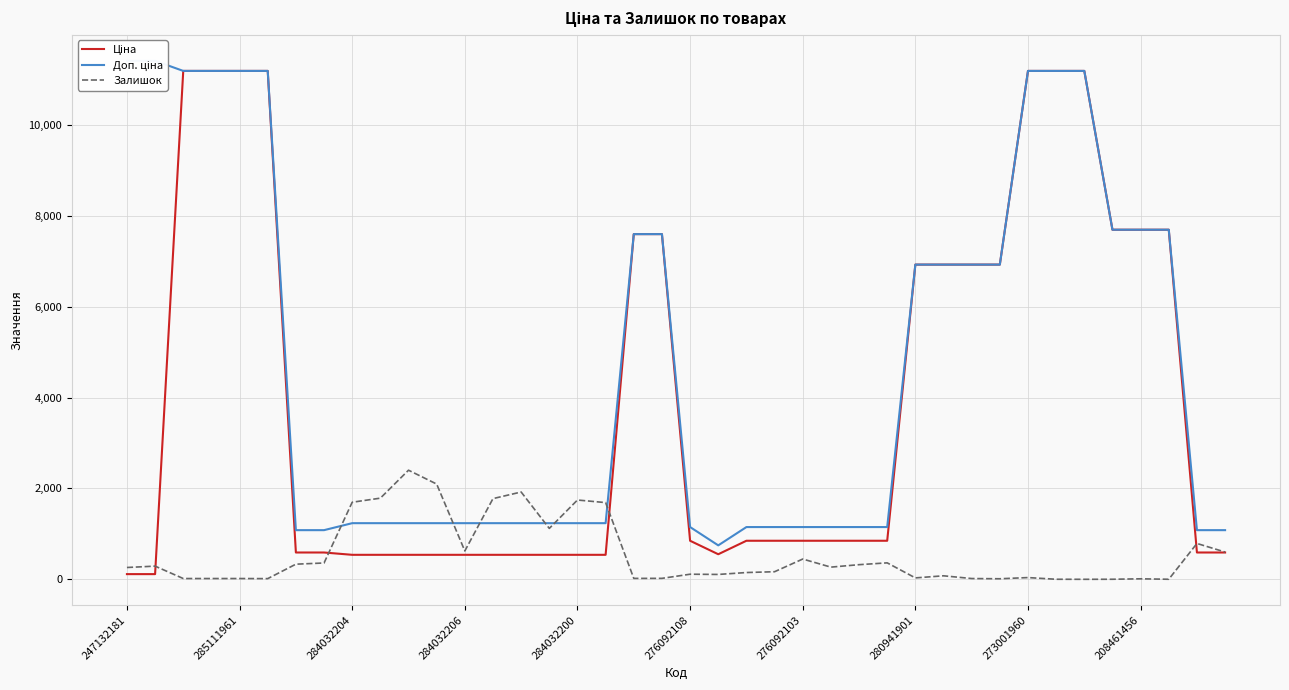

Count the number of data series in this chart.

3